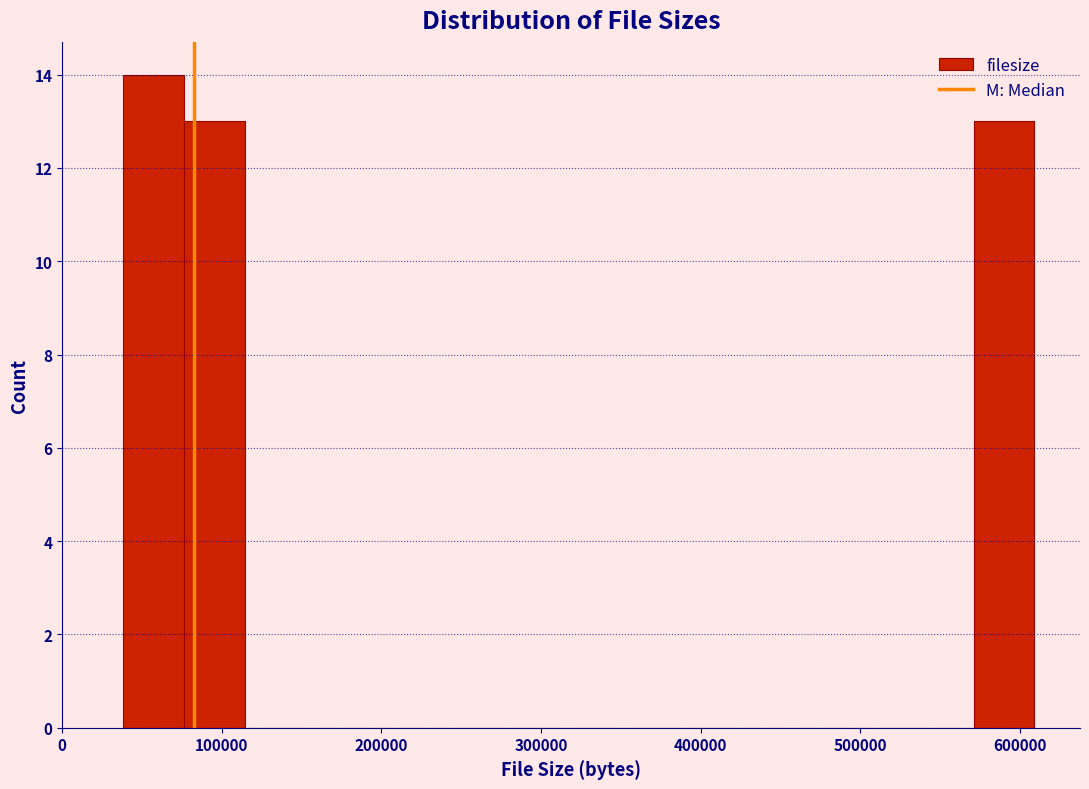

Around what value on the x-axis is the tallest bar? Give the approximate position of its centre, as read against the axis.

60000